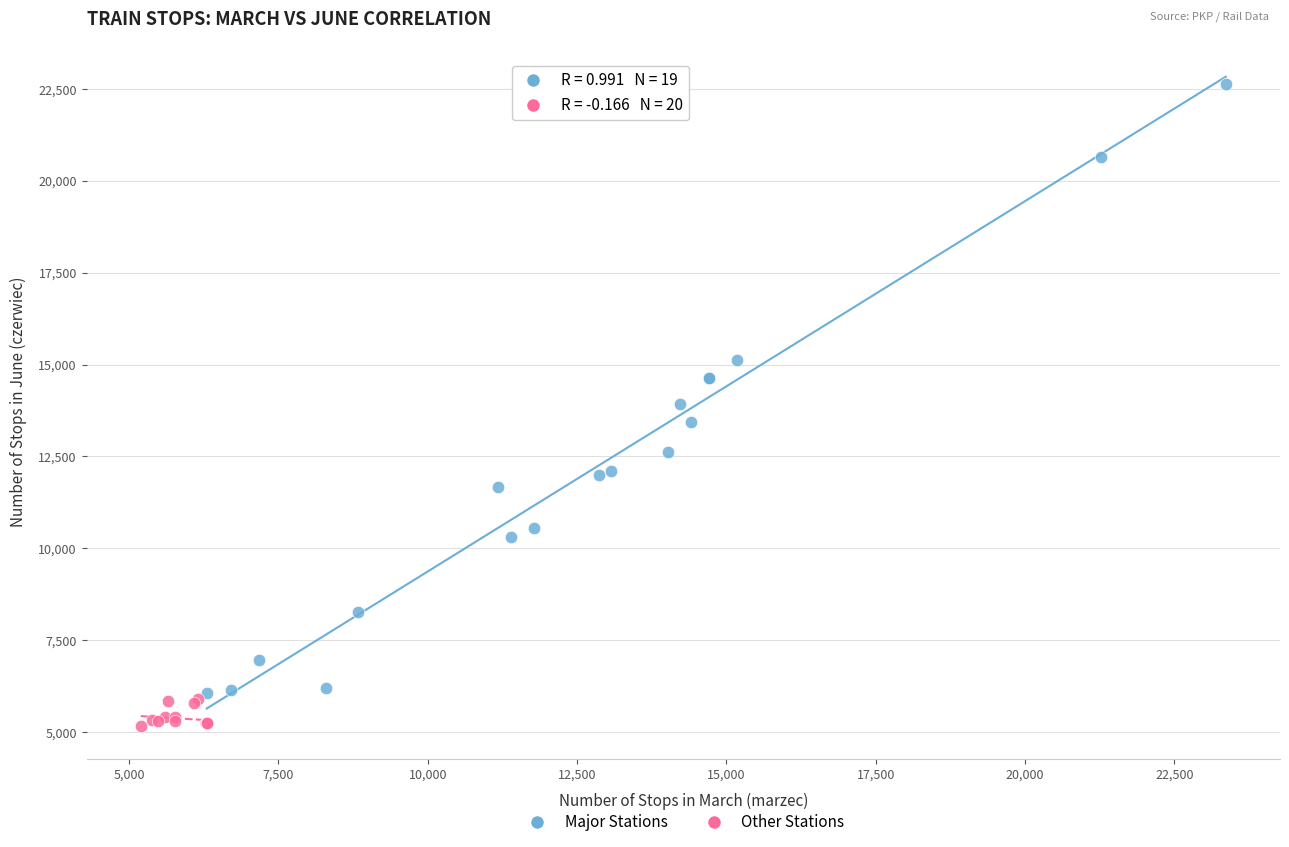

Which series has the largest Y range (max minus min)?

Major Stations